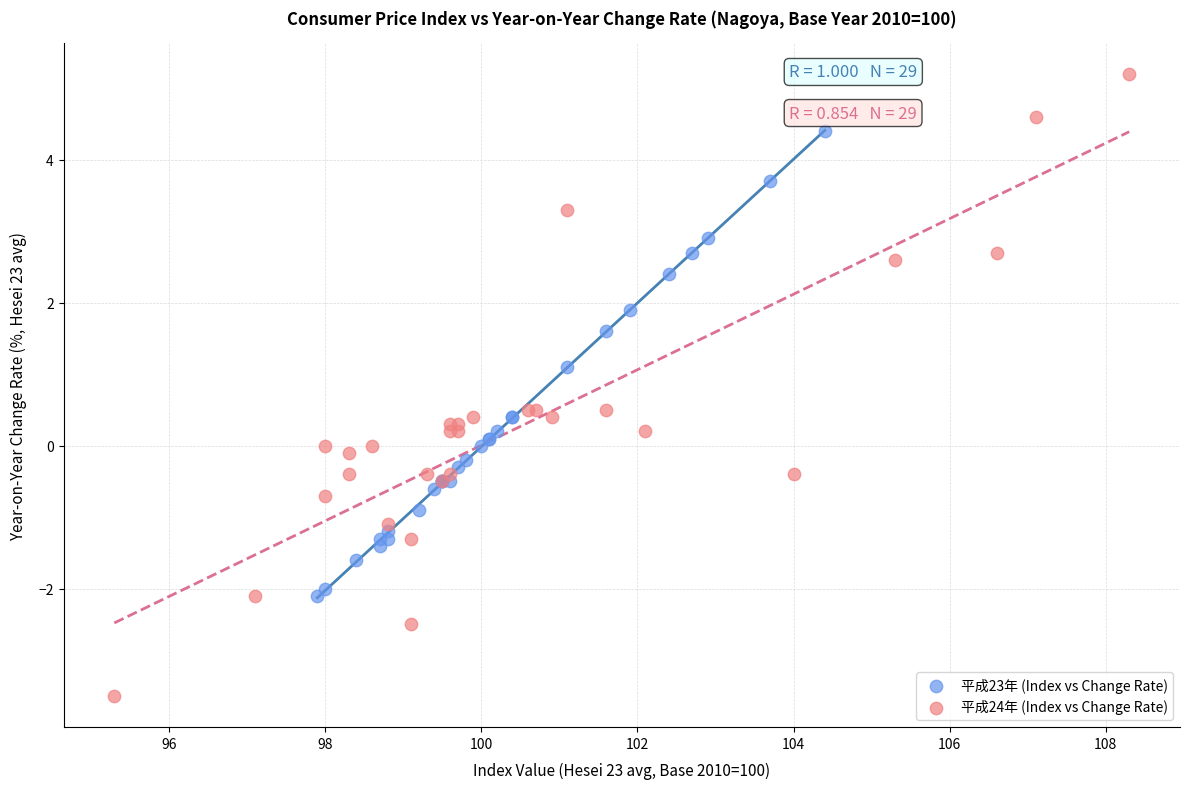

Which series has the widest spread of Y values?

平成24年 (Index vs Change Rate)